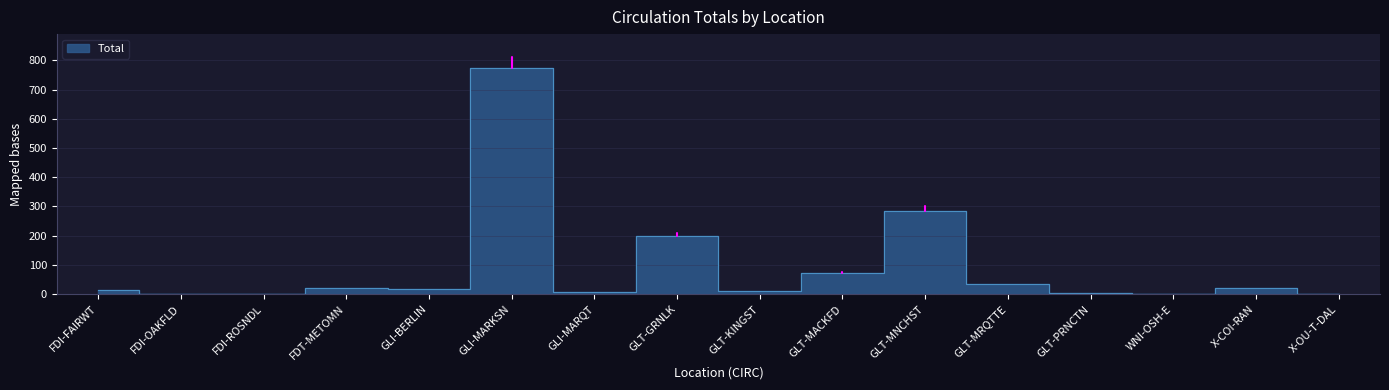

Reading left to right, what are all the values shown in this chart?

14	1	1	21	17	774	6	198	9	72	286	34	4	1	21	1